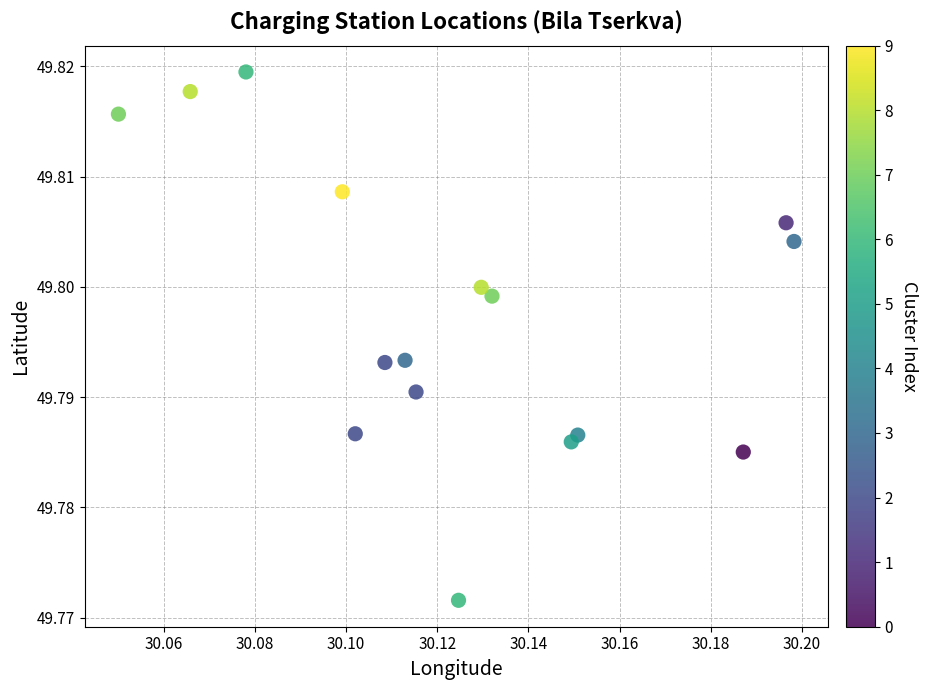

How many data points are displayed?

16